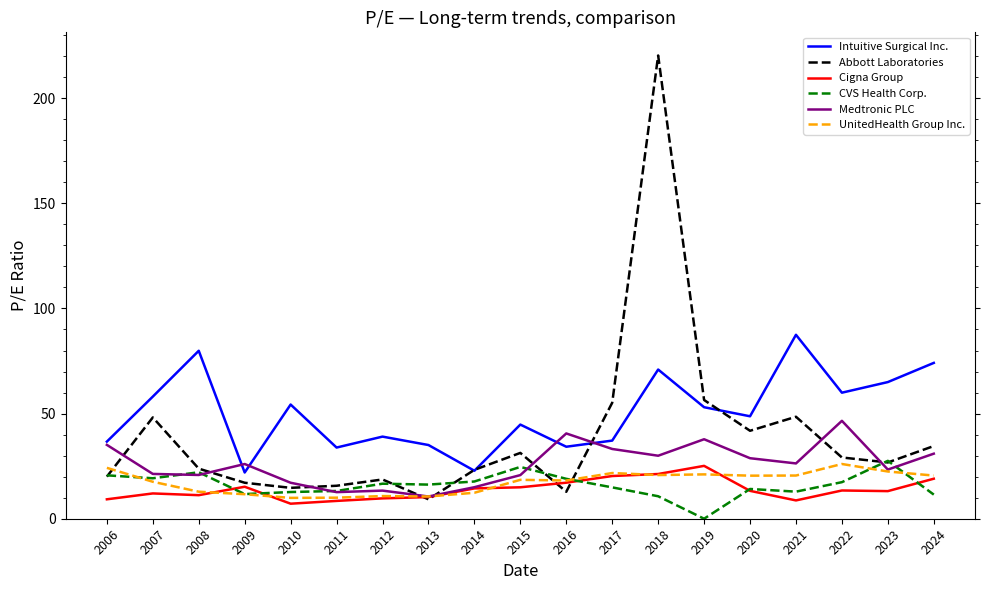

Which series has the largest total across all categories?

Intuitive Surgical Inc.